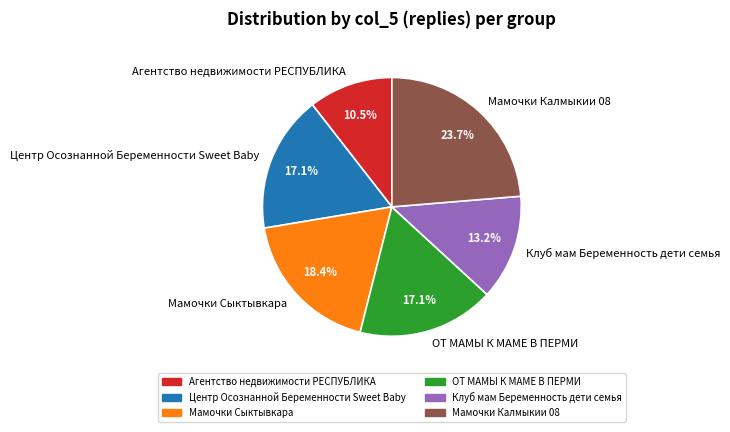

Is there a majority slice in this chart?

No